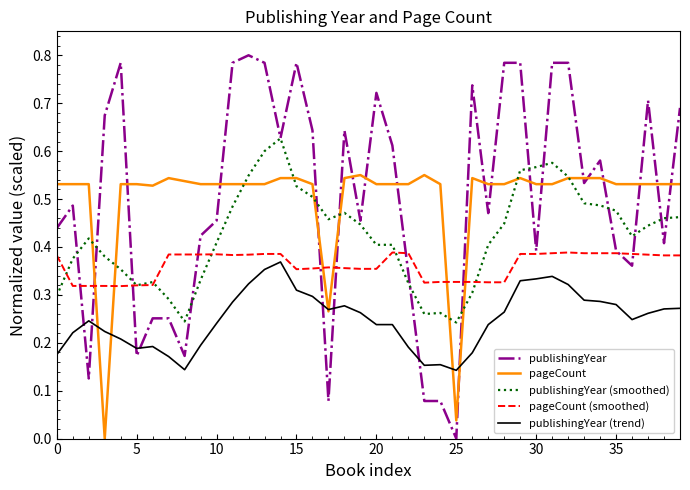

After their last crossing, which series has the higher values: publishingYear (trend) or publishingYear?

publishingYear